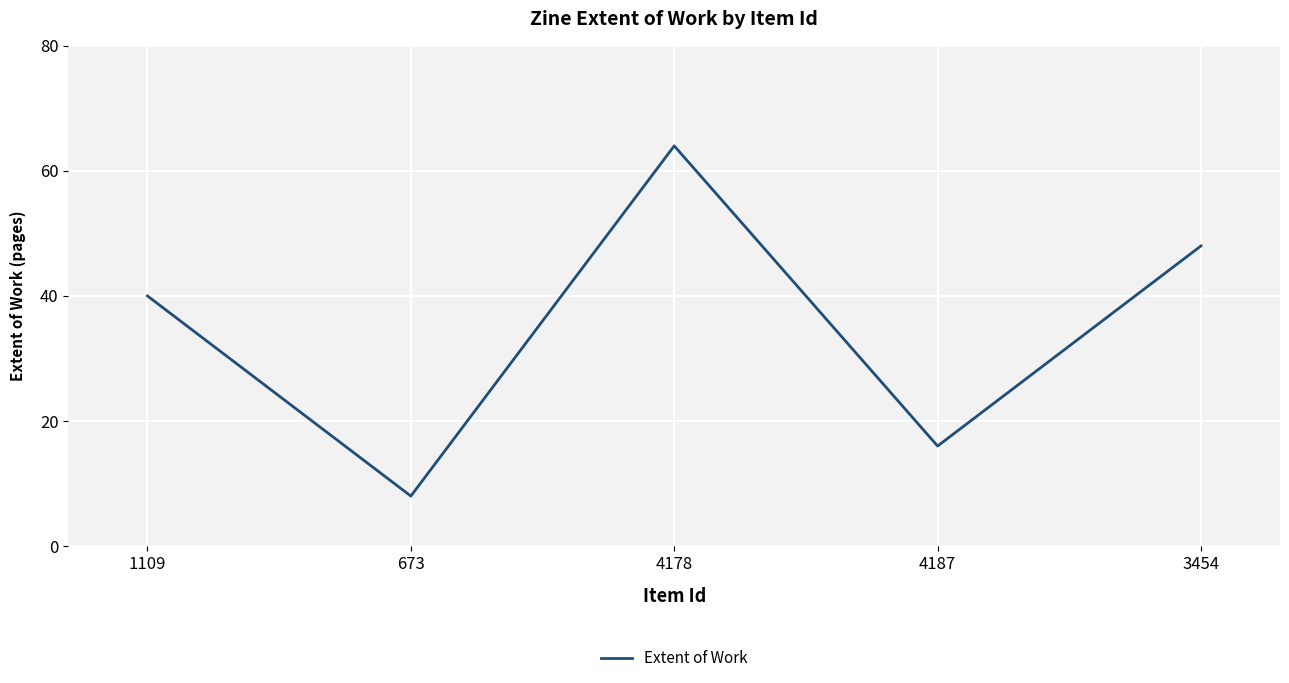

Count the number of data series in this chart.

1